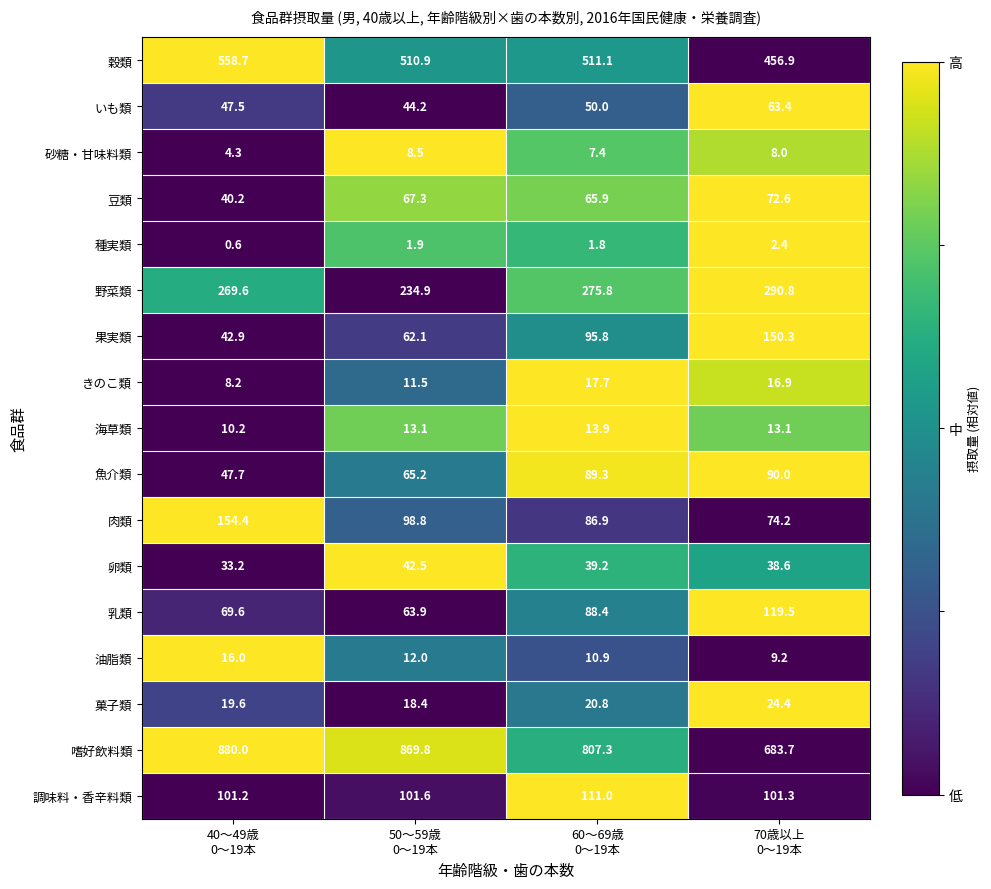

What is the minimum value shown in the chart?

0.6